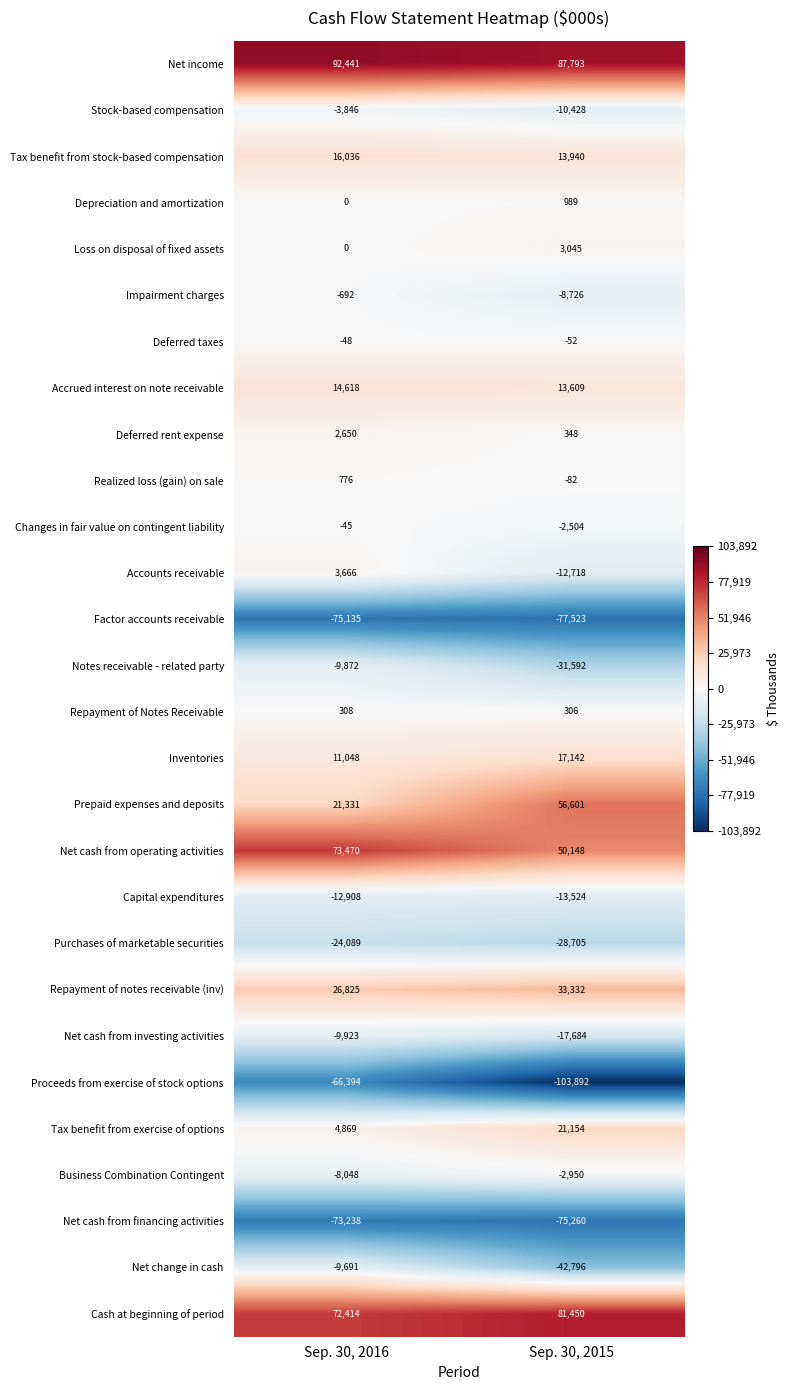

Is it true that Accounts receivable equals 3666 at Sep. 30, 2016?

True